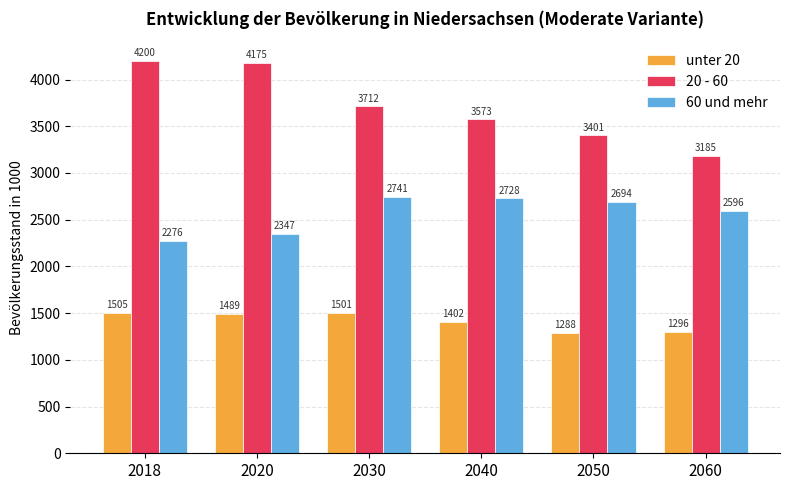

At which label does 60 und mehr first exceed 2694?

2030